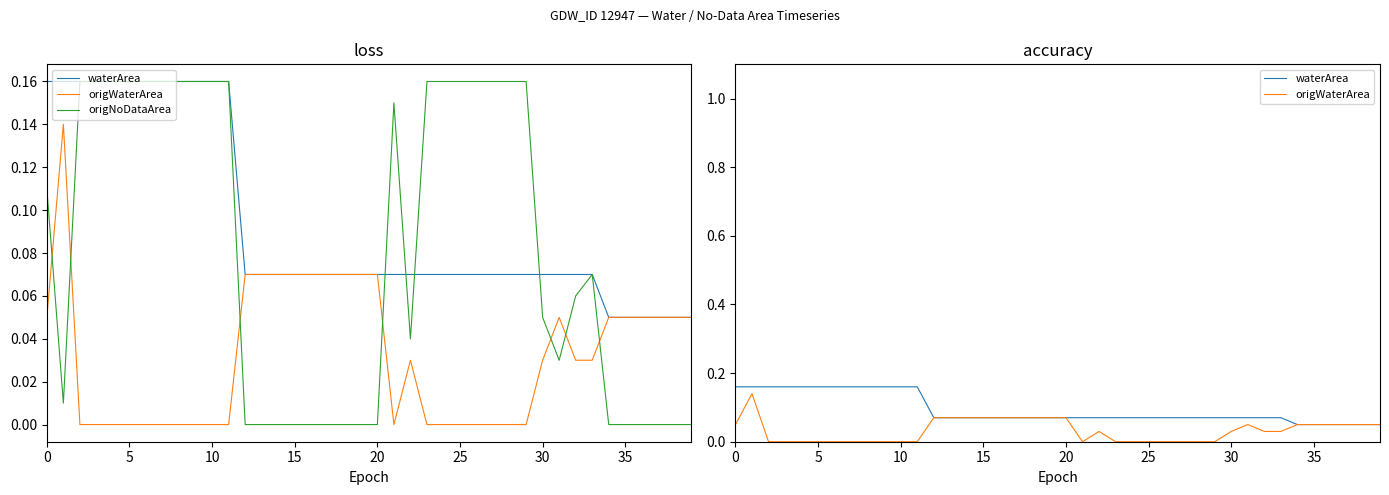

Which series changed the most between 22 and 38?

origNoDataArea